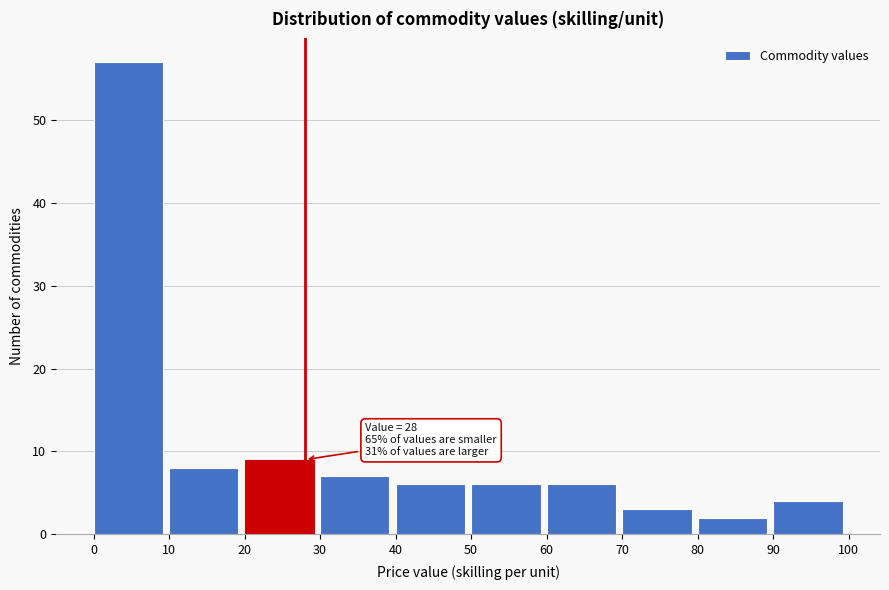

Which range on the x-axis has the tallest bar?

0 to 10